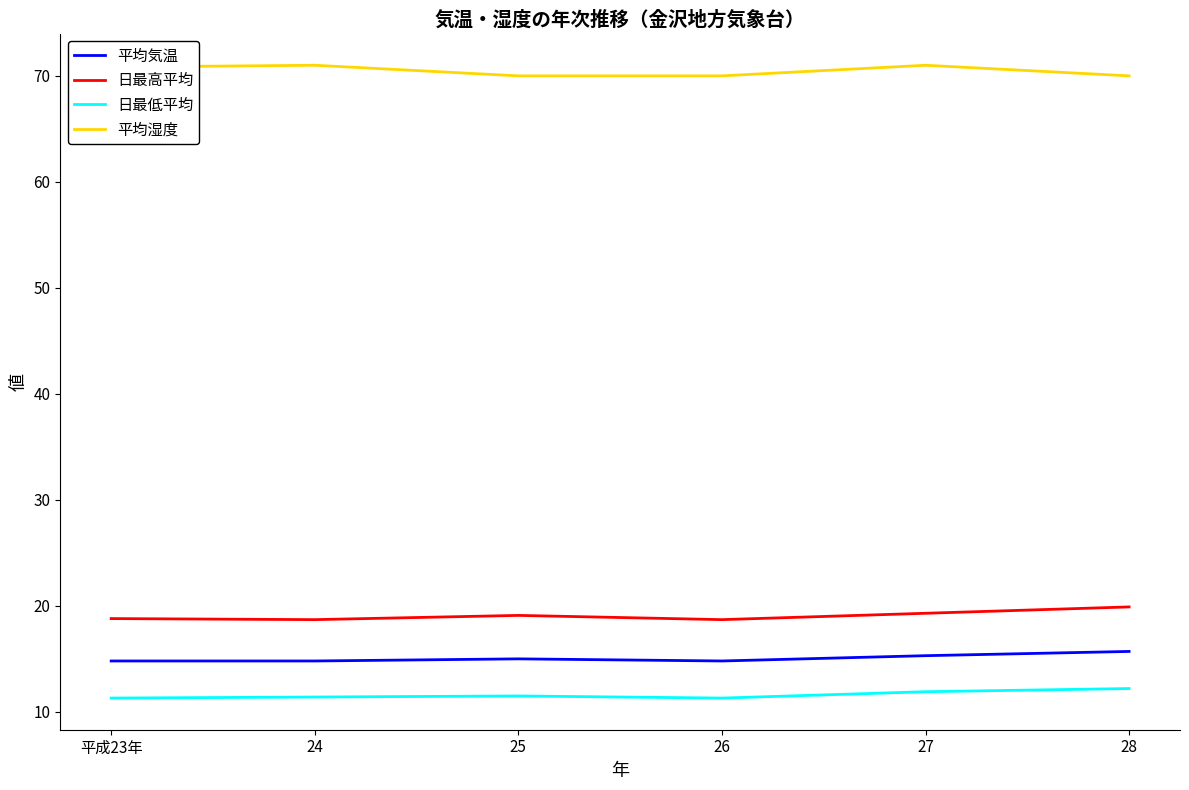

What is the spread (max minus min) of values at 平成23年?

59.5